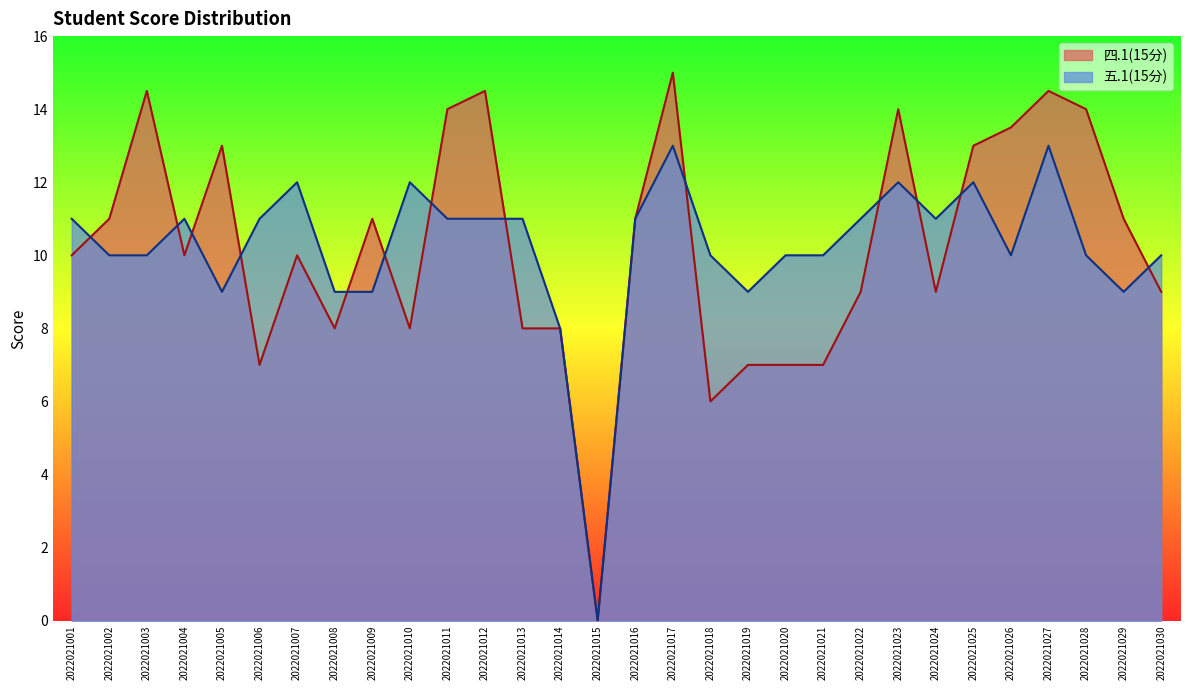

Rank the series by their average value, from lowest to highest.

五.1(15分), 四.1(15分)